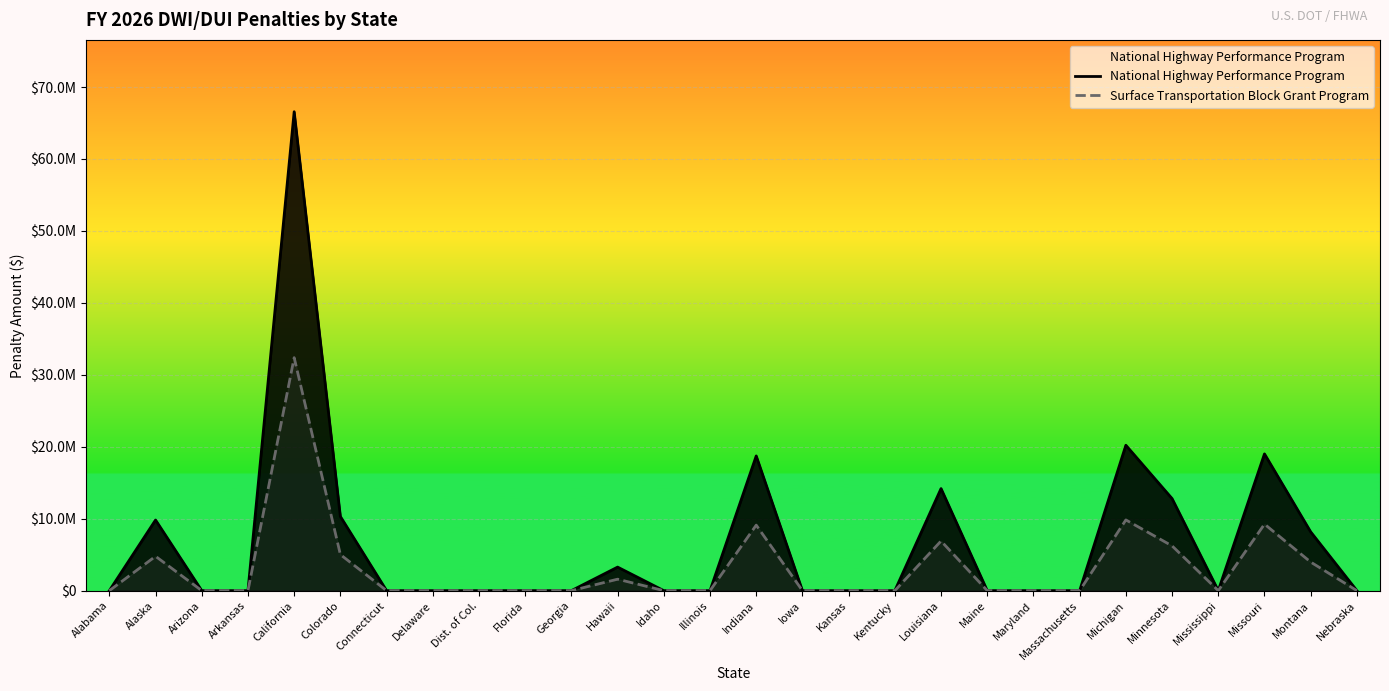

Which series changed the most between Alabama and Mississippi?

National Highway Performance Program